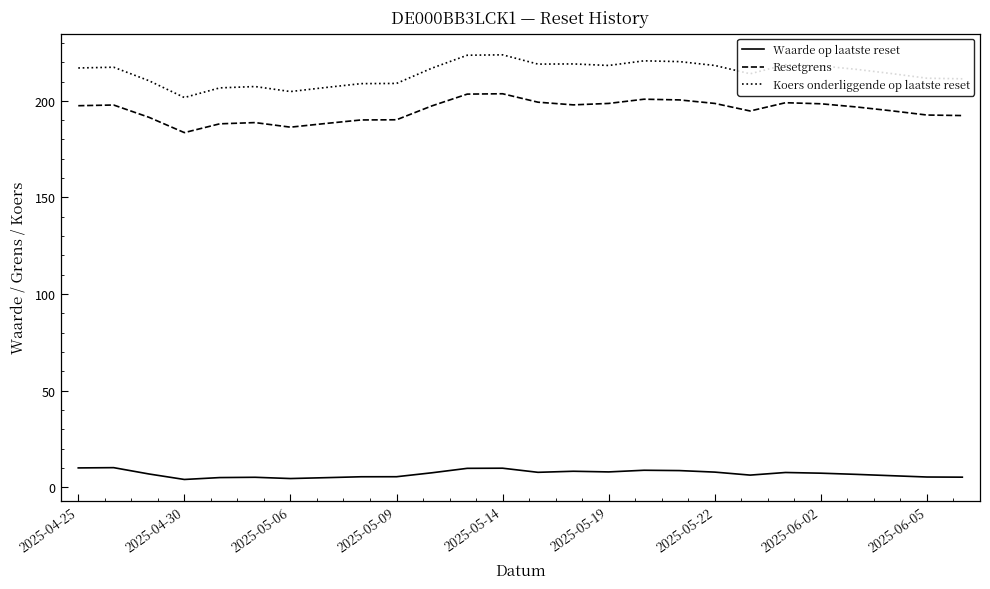

True or false: Koers onderliggende op laatste reset and Resetgrens intersect in this chart.

False